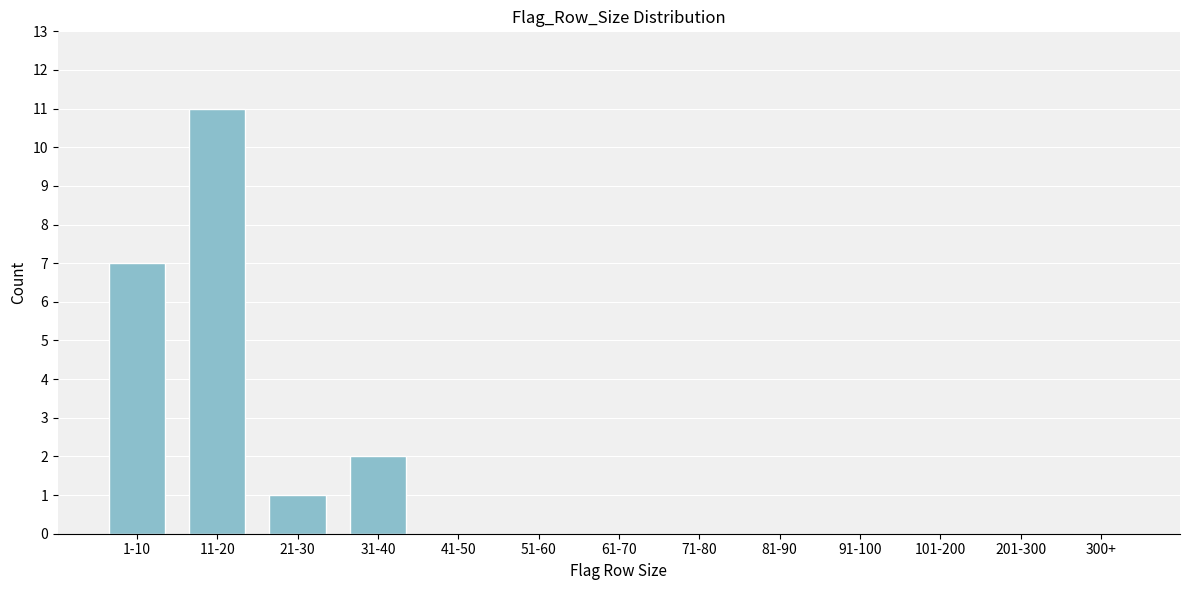

Reading left to right, list all the values displayed in this chart.

1-10=7	11-20=11	21-30=1	31-40=2	41-50=0	51-60=0	61-70=0	71-80=0	81-90=0	91-100=0	101-200=0	201-300=0	300+=0